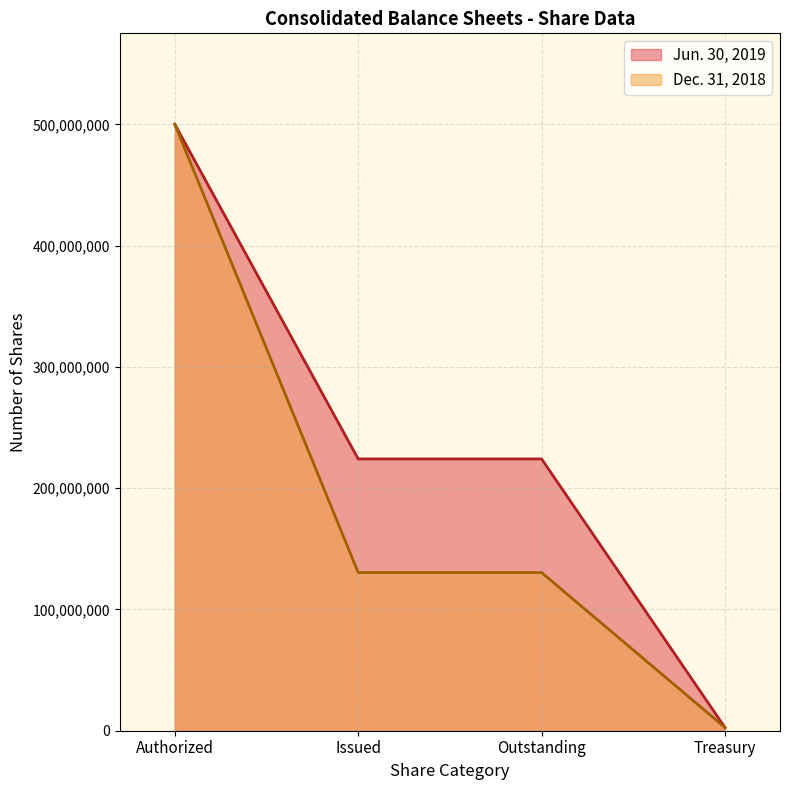

How many series are shown in this chart?

2